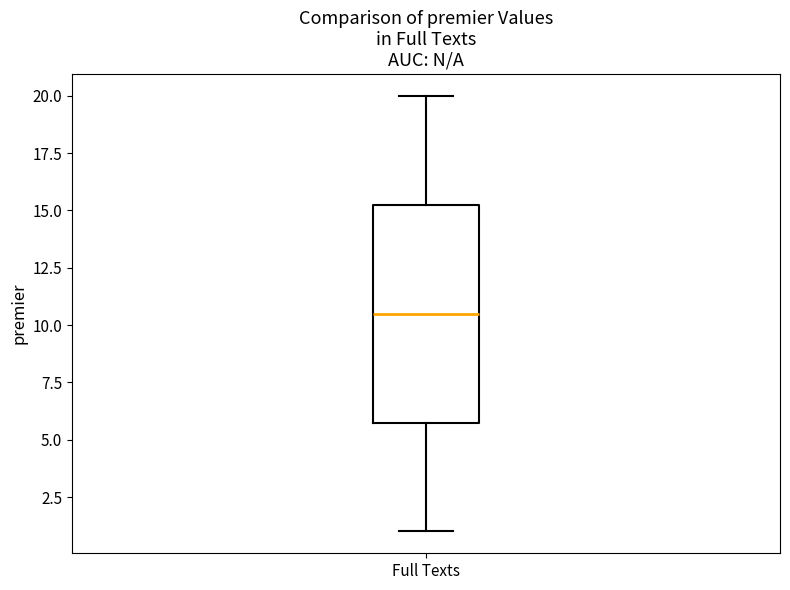

Read this box plot against the y-axis: the position of the median line, the range covered by the box, and the ends of both whiskers. The values are not printed on the chart, so give them approximately, as read against the axis.

median 10.5, box 6.0 to 15.5, whiskers 1.0 to 20.0